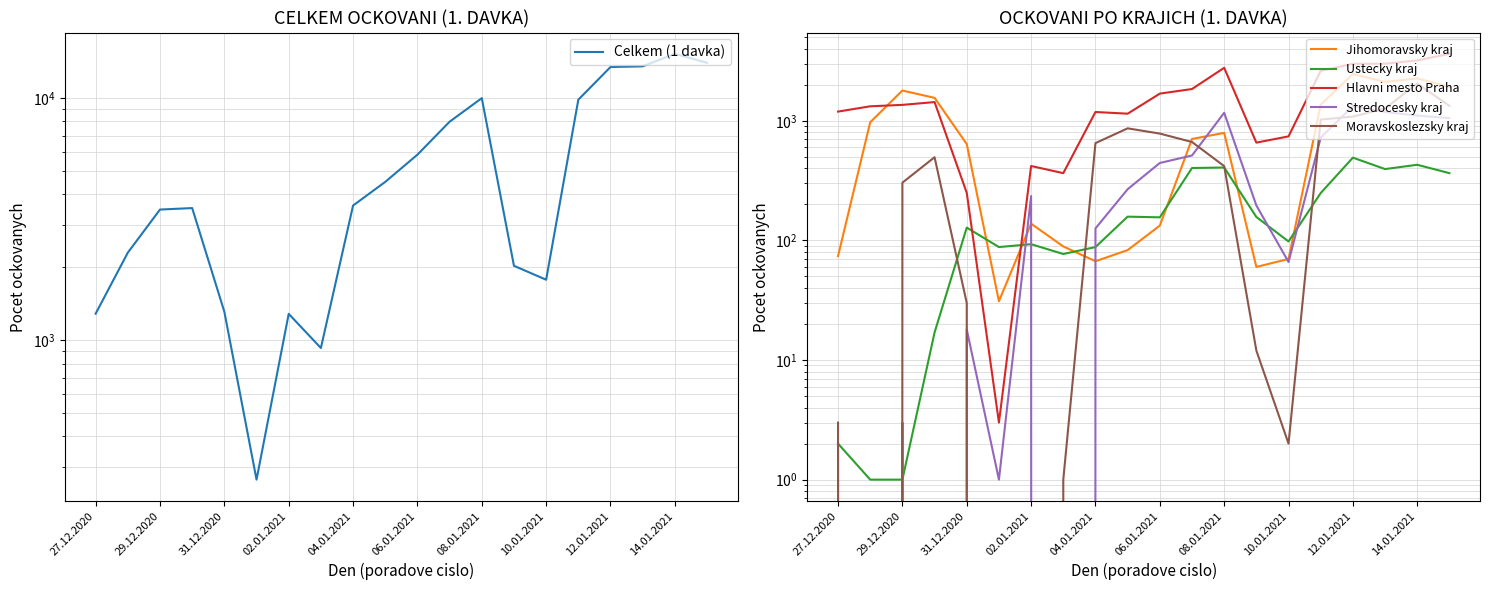

True or false: Ustecky kraj has more than 2 points higher than both neighbors.

True